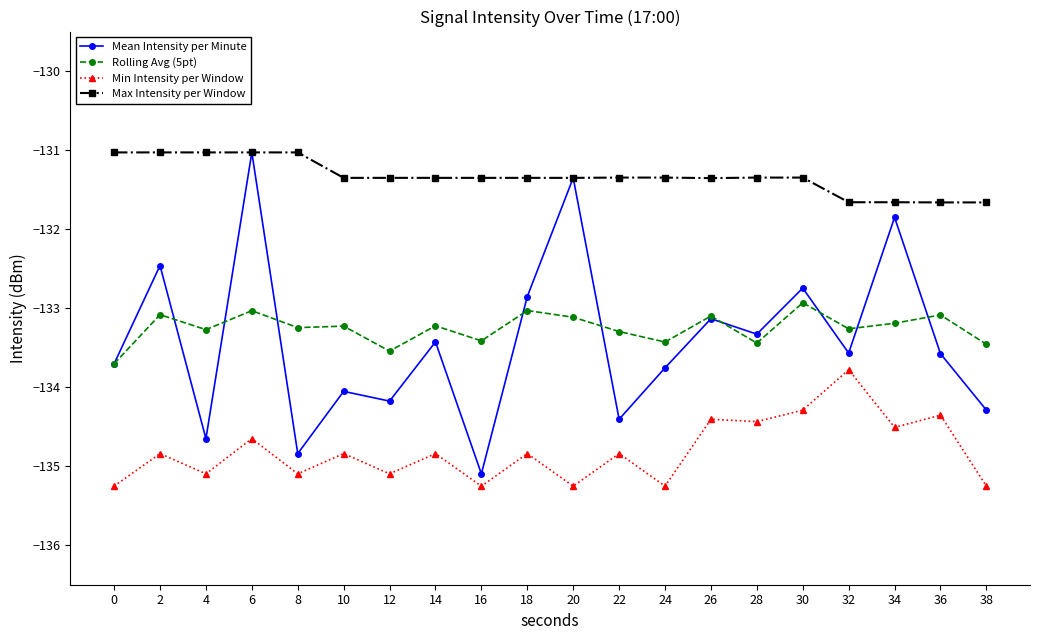

What is the sum of all Min Intensity per Window values?

-2696.2